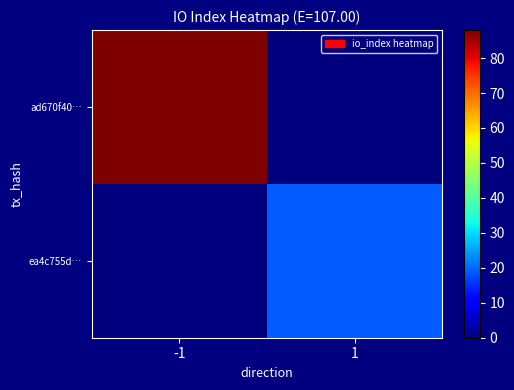

At which category does the chart reach its minimum across all series?

1